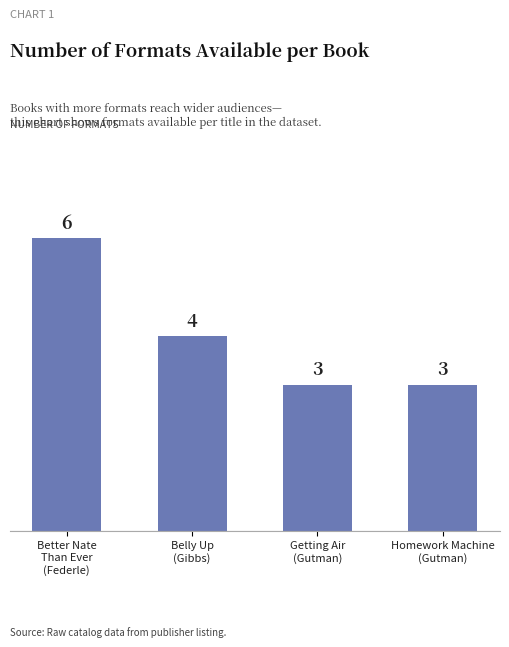

How many bars are there in total?

4